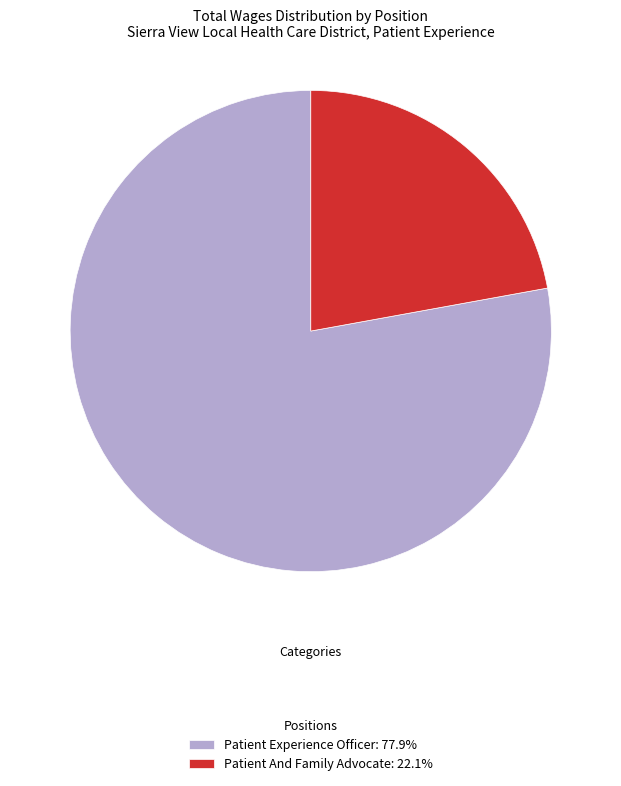

What is the ratio of the value at Patient And Family Advocate: 22.1% to the value at Patient Experience Officer: 77.9%?

0.3